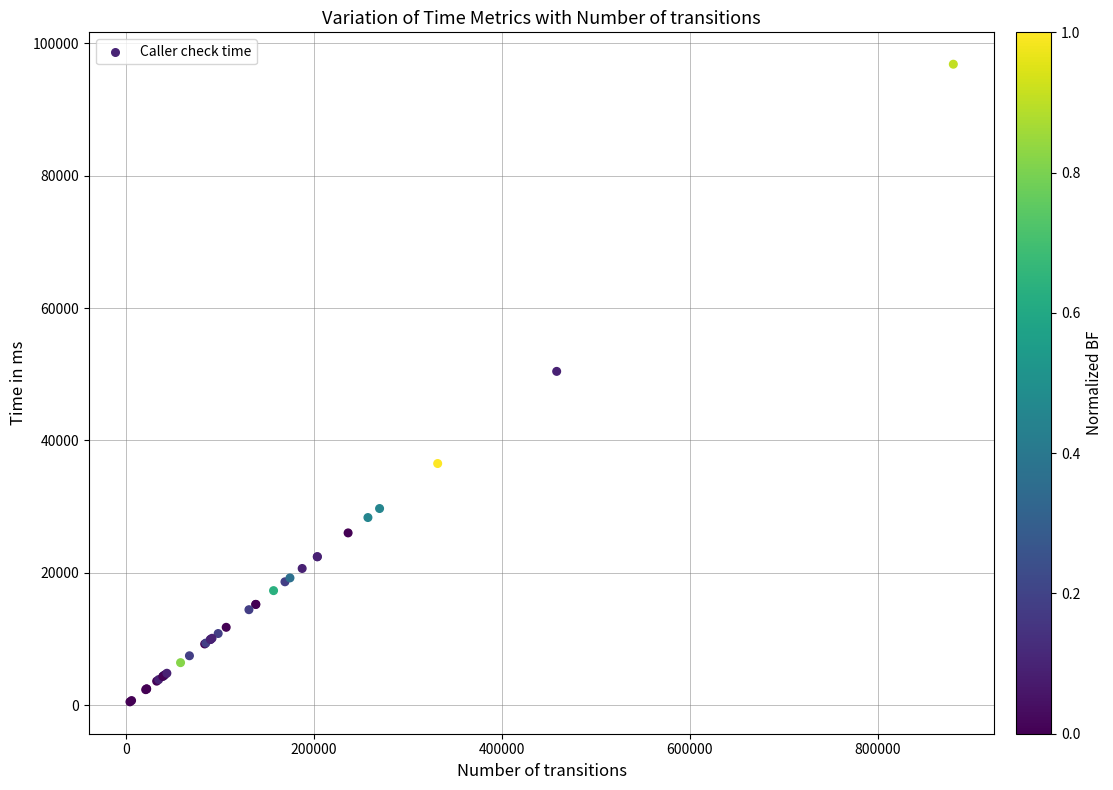

What Y value in the scatter plot is closest to 48668?

50429.6